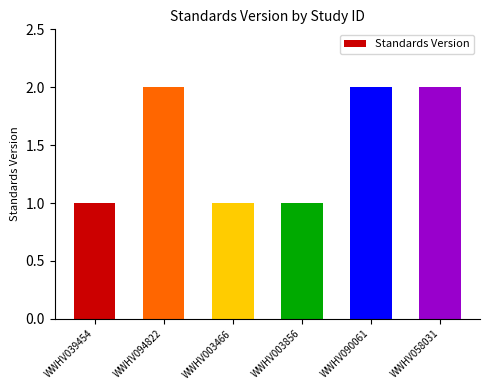

How many bars are there in total?

6